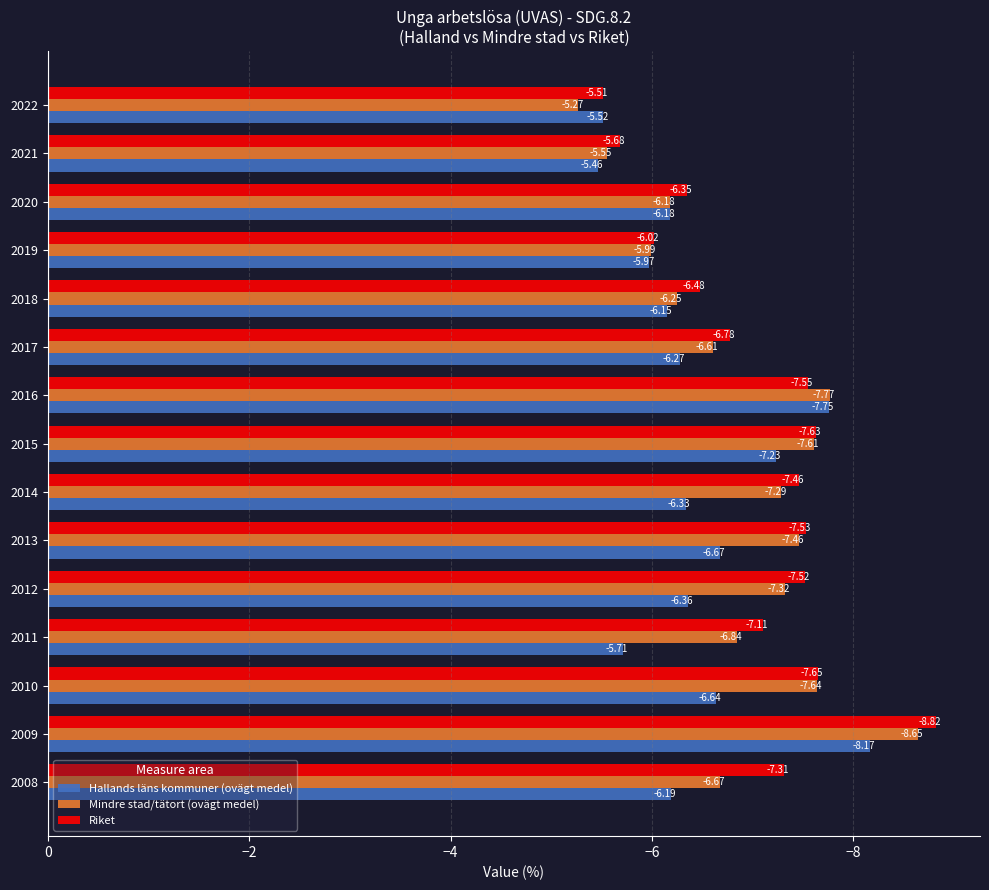

What is the average value of the Mindre stad/tätort (ovägt medel) series?

-6.9